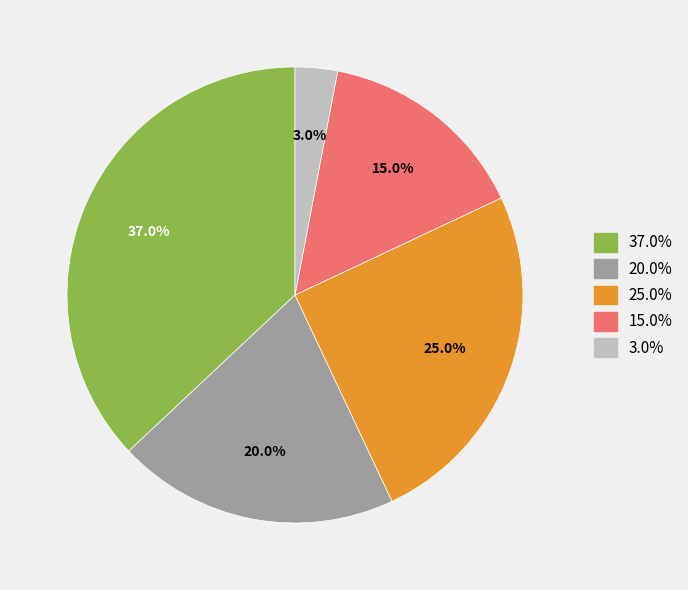

Is there any slice that represents more than half of the pie?

No